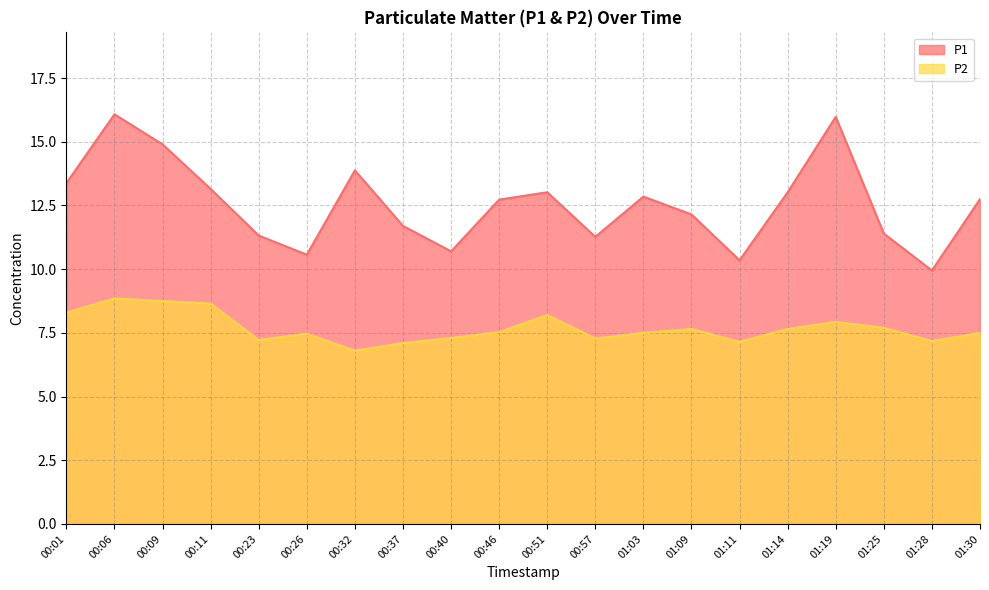

True or false: P2 has more than 2 interior local peaks.

True